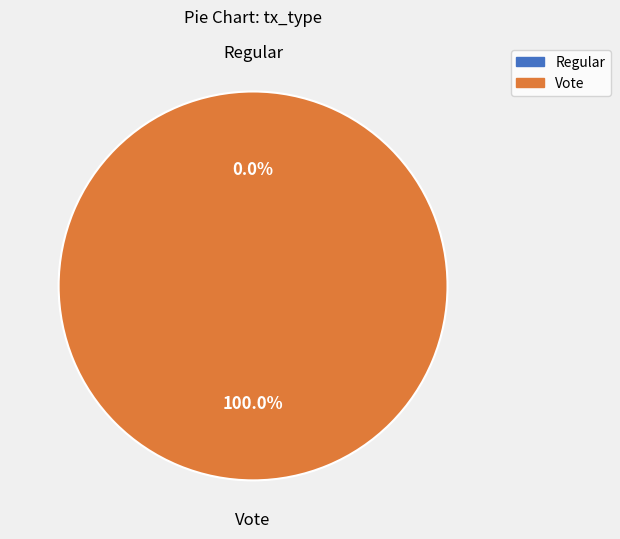

Which slice is the smallest?

Regular